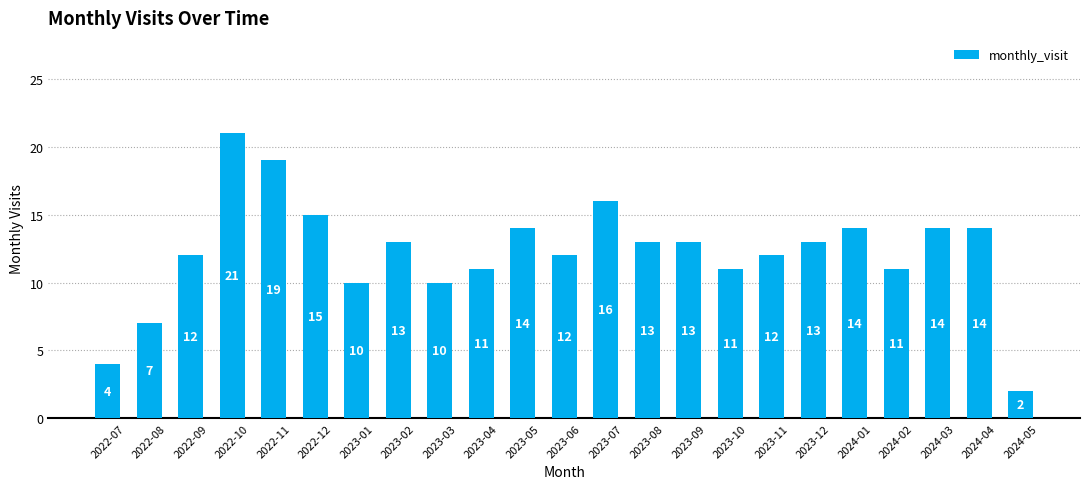

What is the sum of the values at 2024-04 and 2023-10?

25